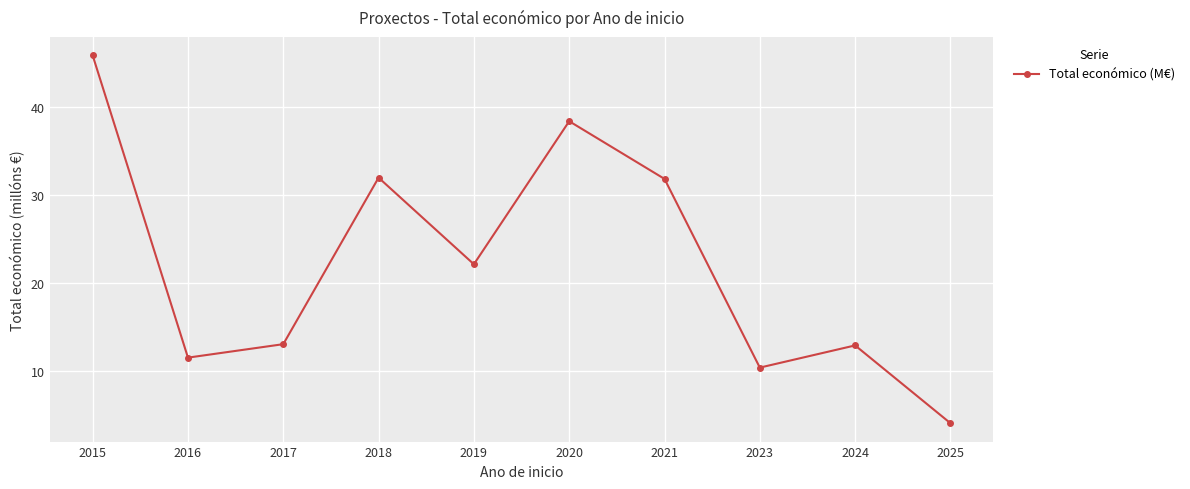

How many interior local valleys (lower than both neighbors) does the data have?

3